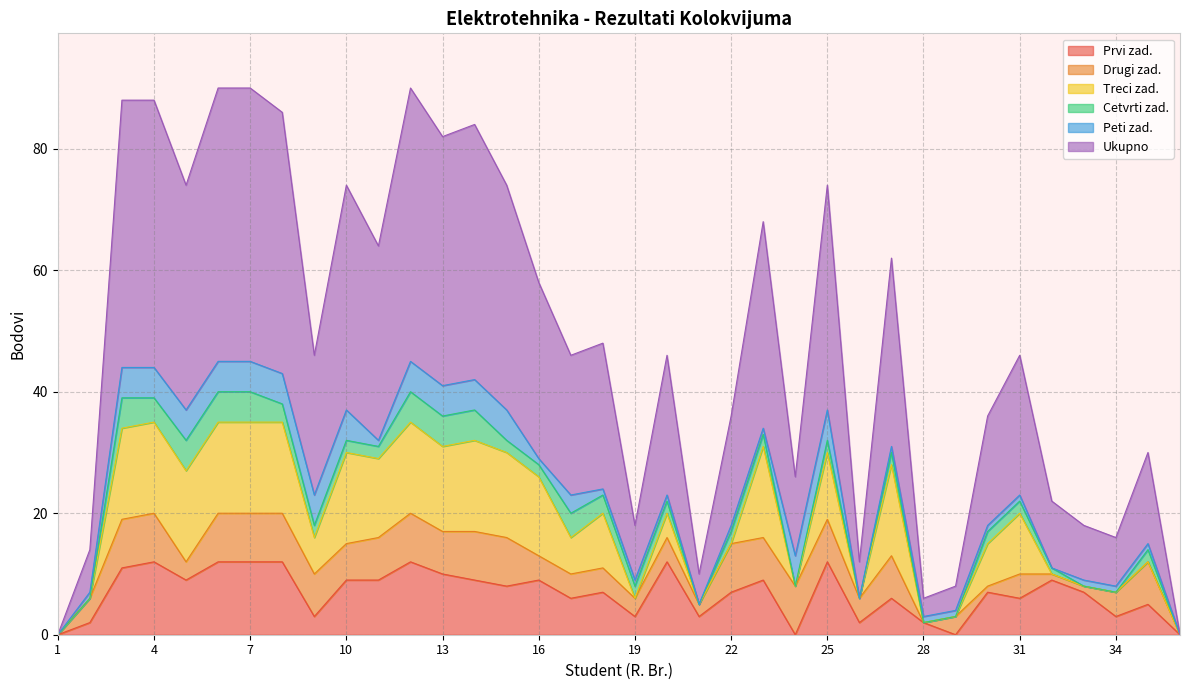

Is it true that Prvi zad. equals 5 at 36?

False